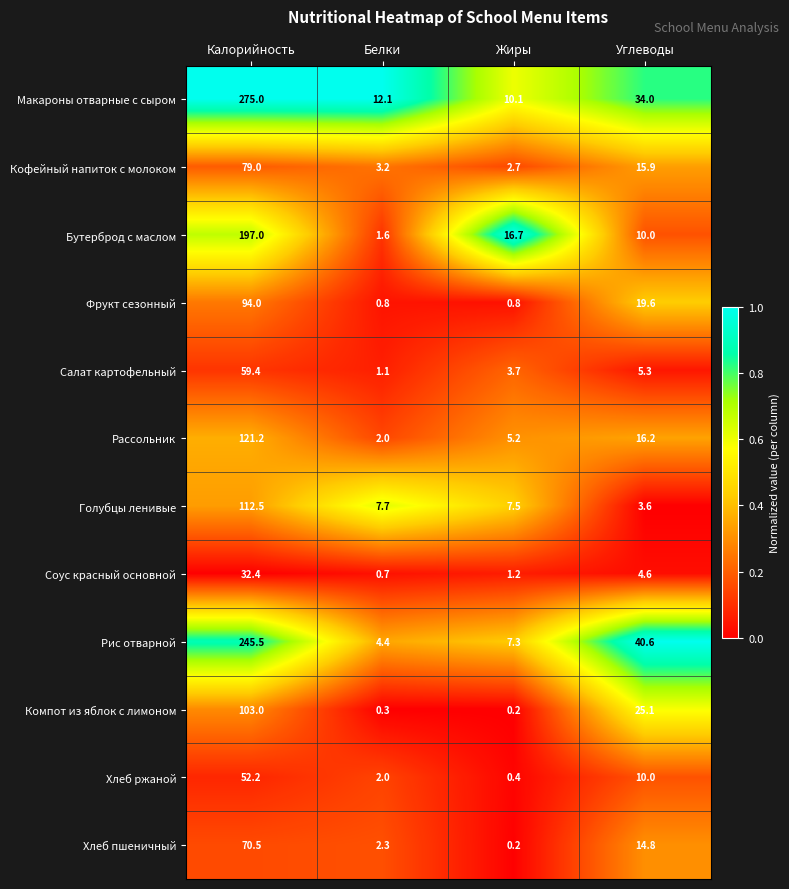

Which category has the highest value in the Бутерброд с маслом series?

Калорийность